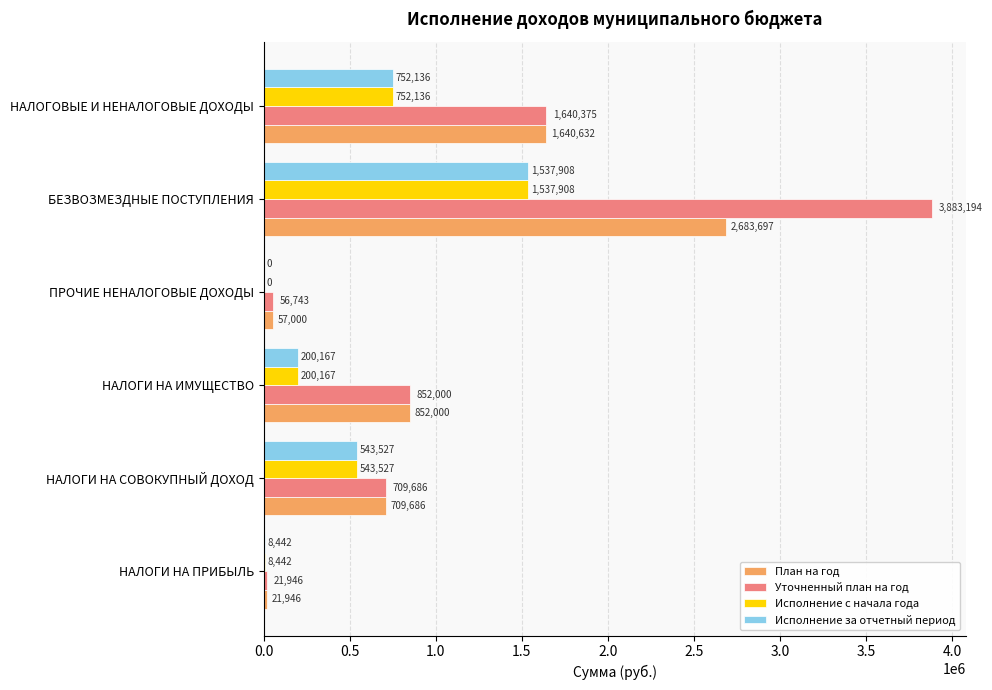

Between НАЛОГИ НА СОВОКУПНЫЙ ДОХОД and ПРОЧИЕ НЕНАЛОГОВЫЕ ДОХОДЫ, which series saw the biggest shift?

Уточненный план на год